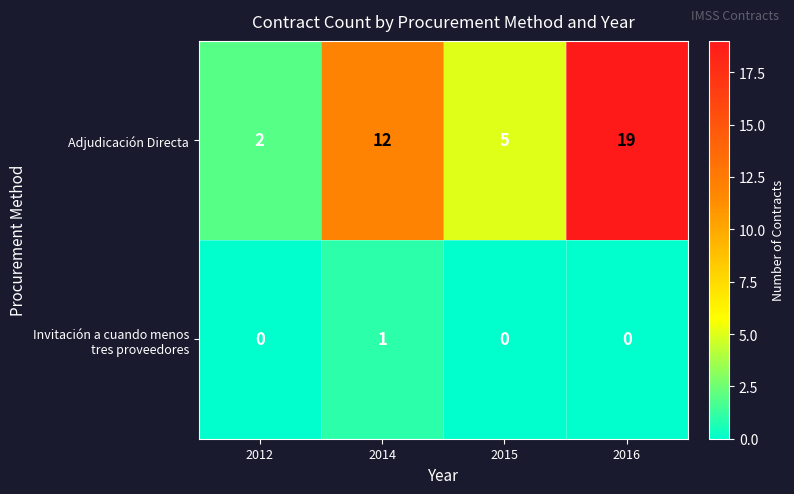

What is the sum of the Adjudicación Directa values at 2012 and 2016?

21